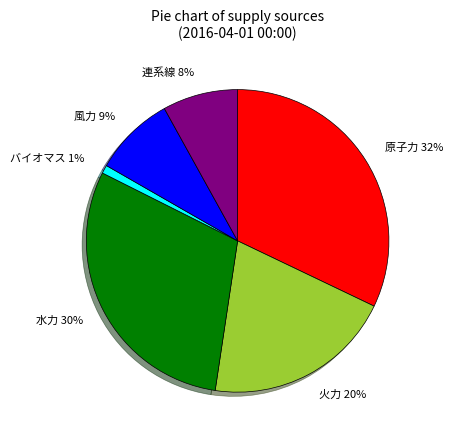

How many slices are in this pie chart?

6